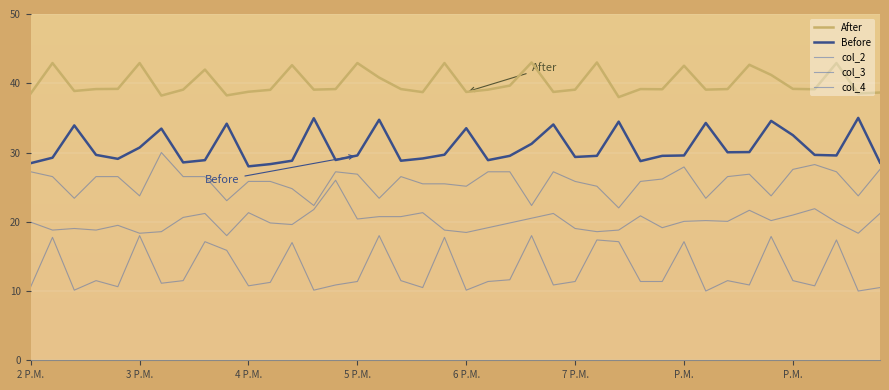

How many lines are shown in the chart?

5